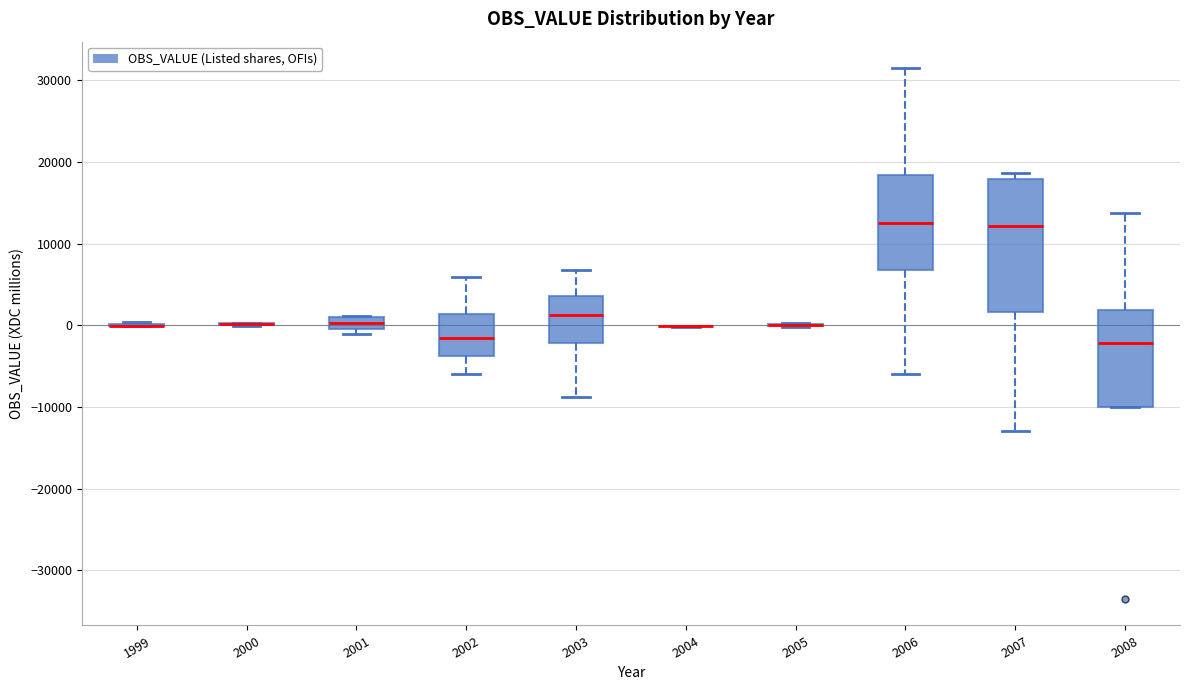

Where does the median line of the box at x = 2003 sit on the y-axis? The values are not printed on the chart, so give them approximately, as read against the axis.

1000